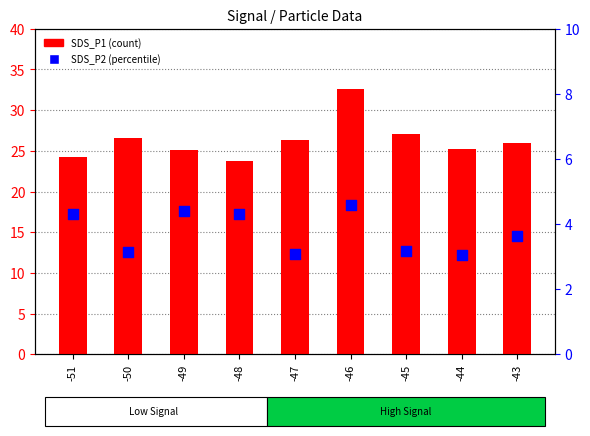

Which series has the largest total across all categories?

SDS_P1 (count)